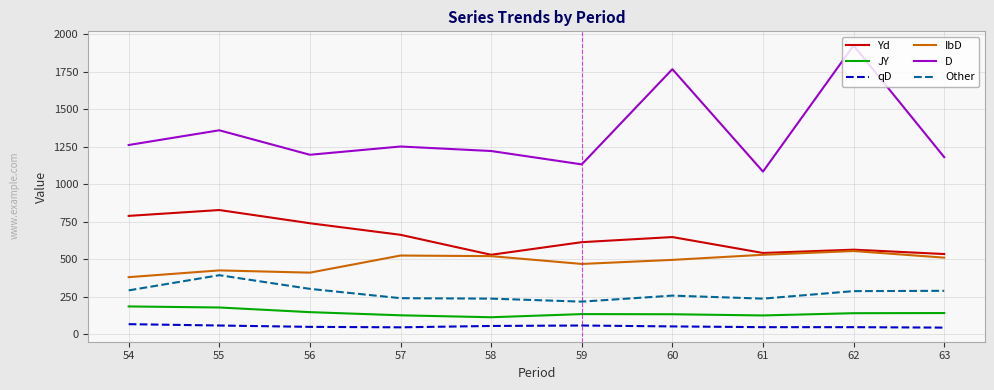

Does the chart have visible grid lines?

Yes